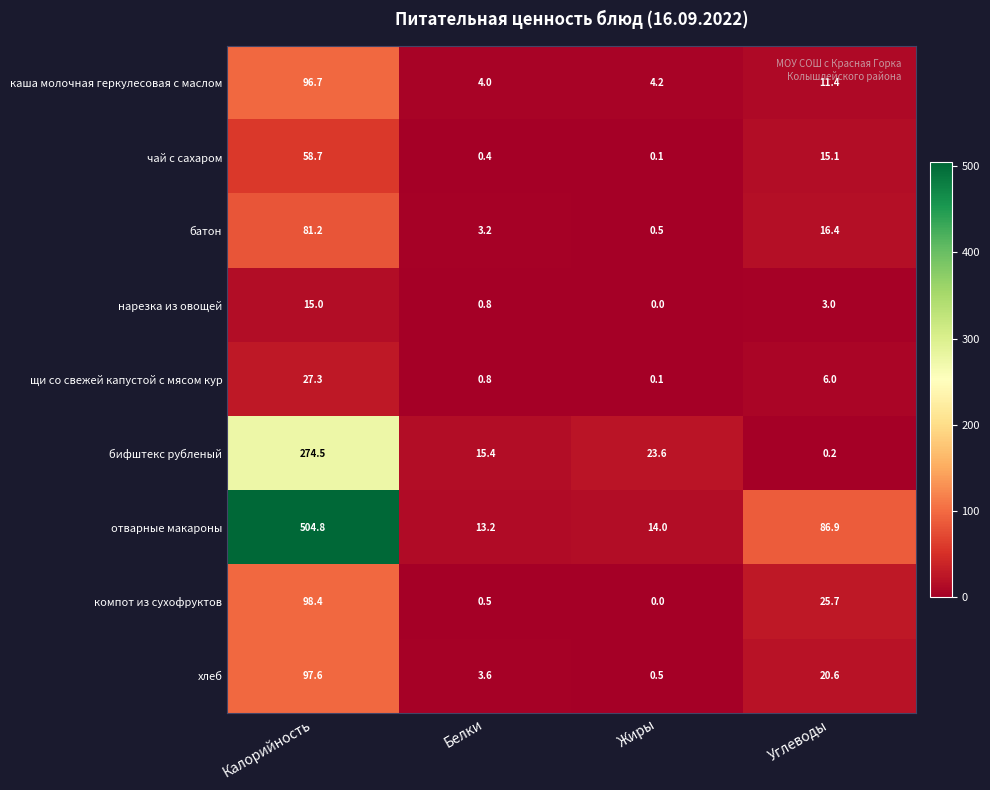

What is the maximum value shown in the chart?

504.8